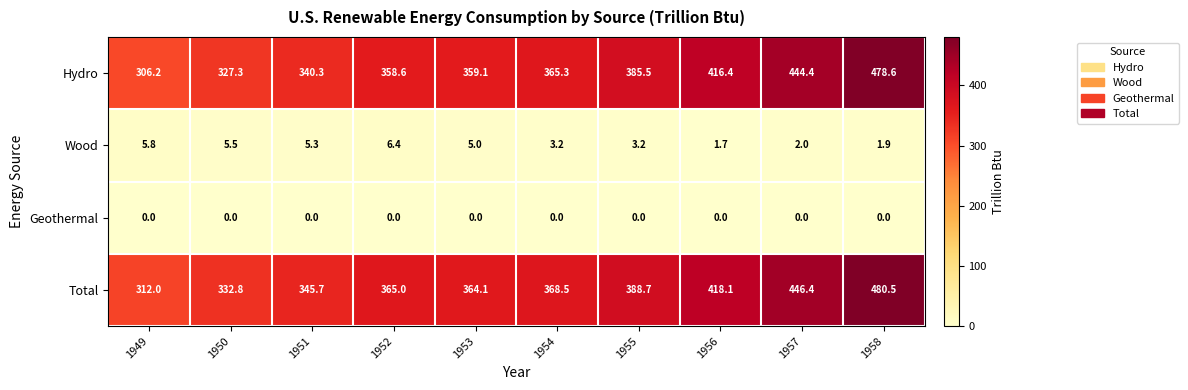

What is the maximum value for Hydro?

478.6